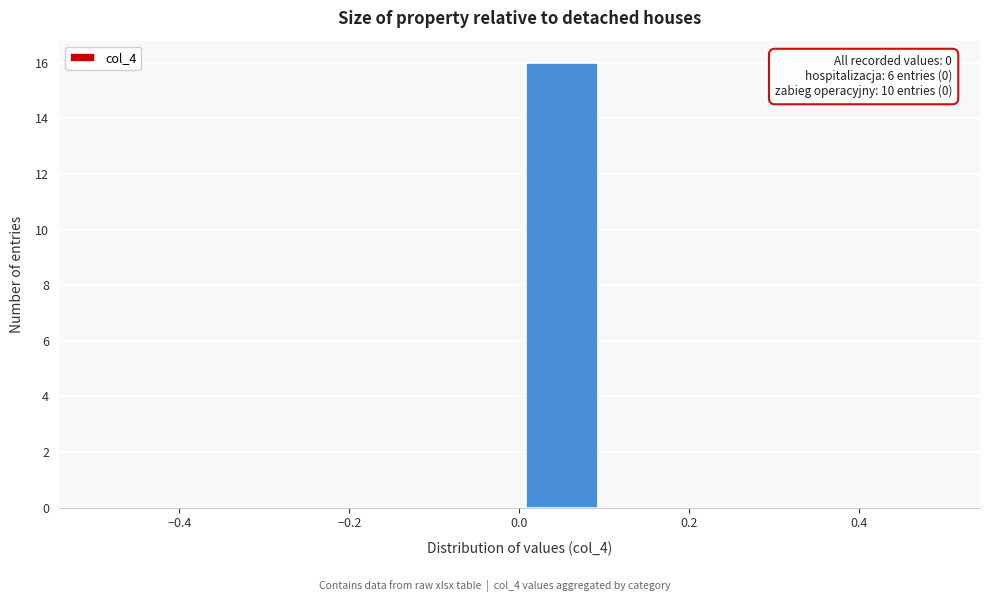

Over which range of the x-axis is the bar tallest?

0.0 to 0.1